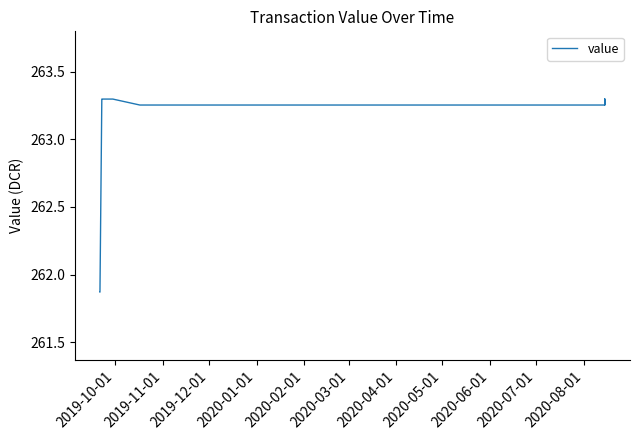

How many points are higher than both their immediate neighbors (excluding endpoints)?

1